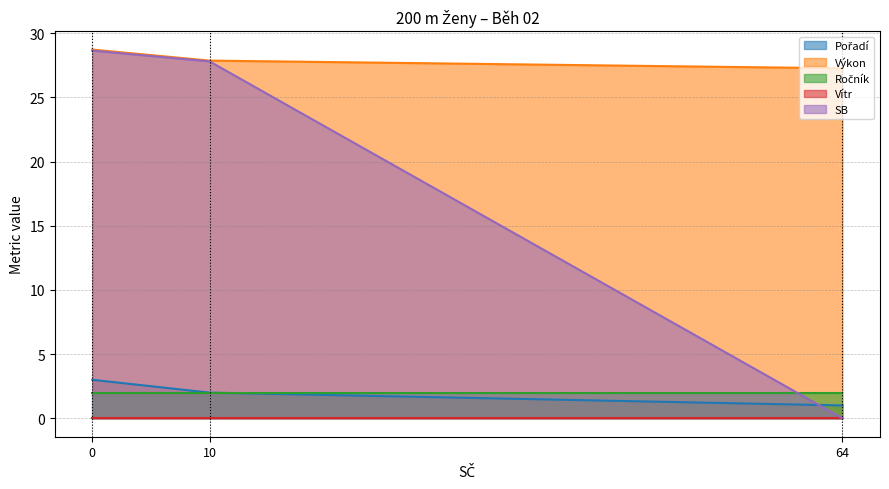

True or false: SB has a value of 0.0 at 64.

True